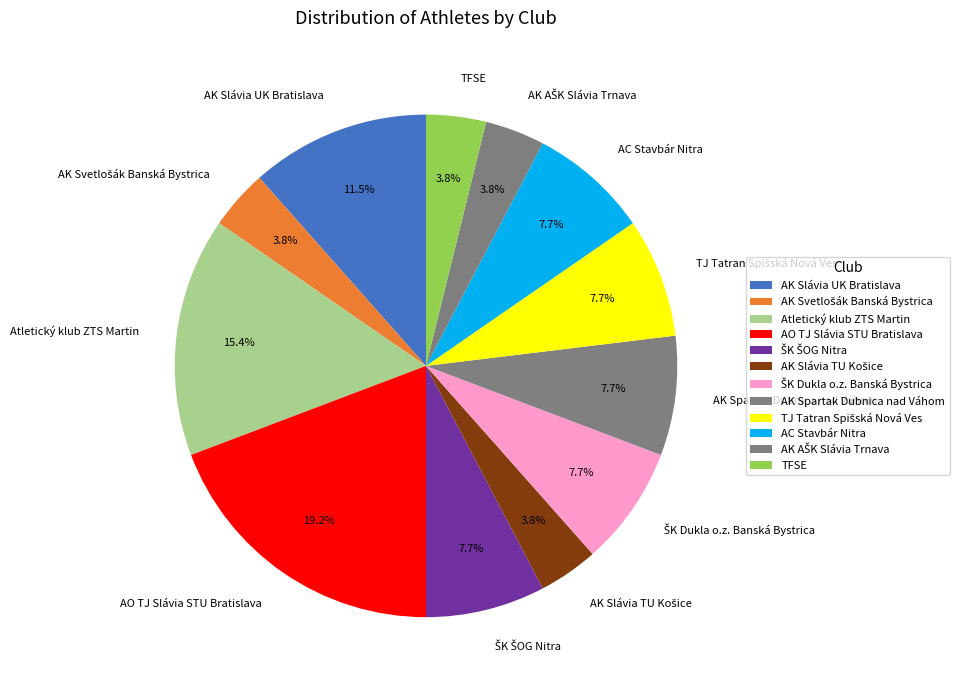

Between AK Slávia UK Bratislava and Atletický klub ZTS Martin, which is larger?

Atletický klub ZTS Martin